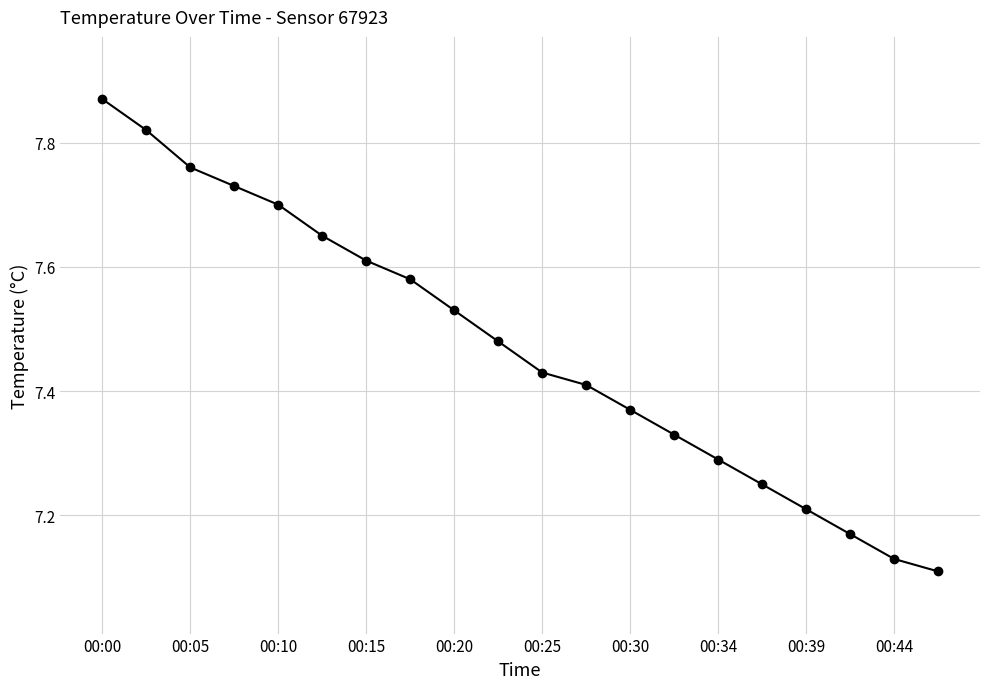

Does the chart have visible grid lines?

Yes